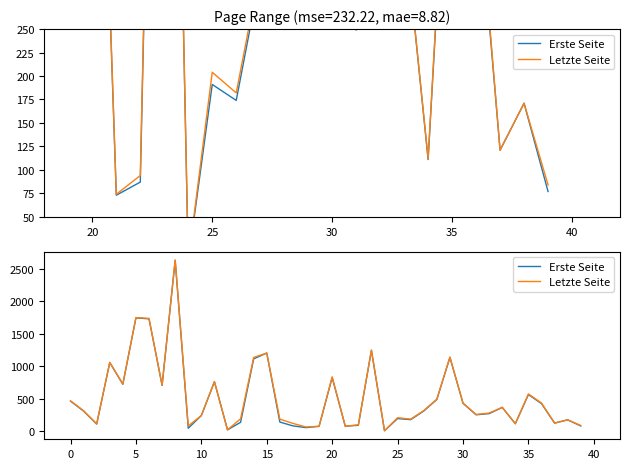

True or false: Letzte Seite and Erste Seite intersect in this chart.

False